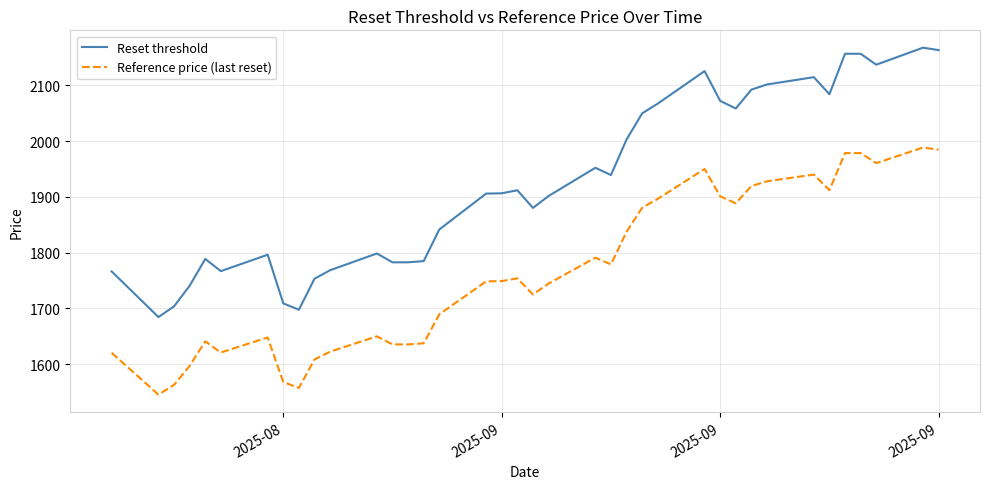

True or false: Reset threshold and Reference price (last reset) cross at least once.

False